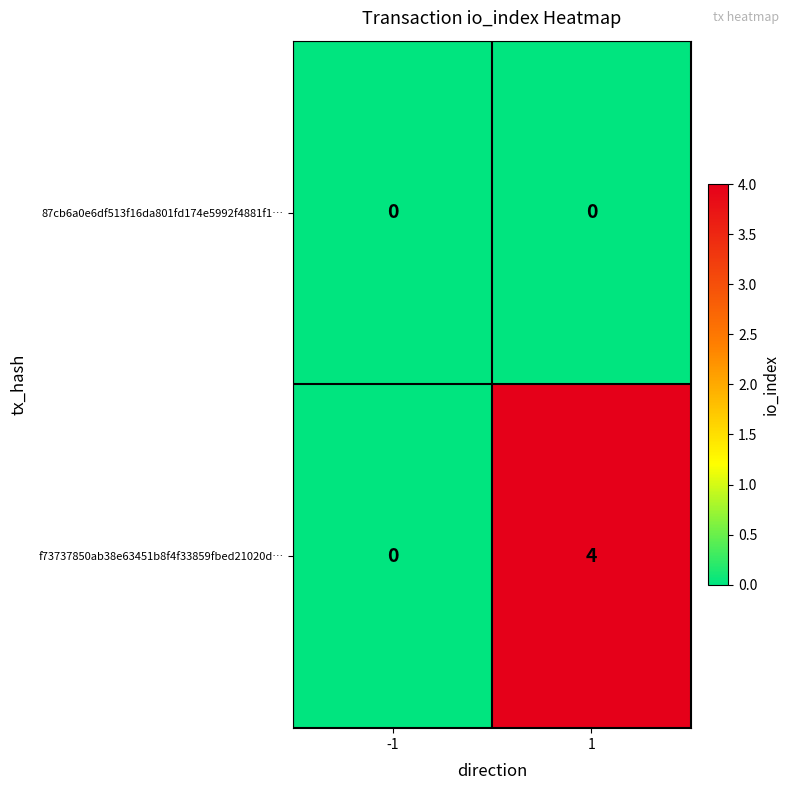

Rank the series by their maximum value, from lowest to highest.

87cb6a0e6df513f16da801fd174e5992f4881f1…, f73737850ab38e63451b8f4f33859fbed21020d…